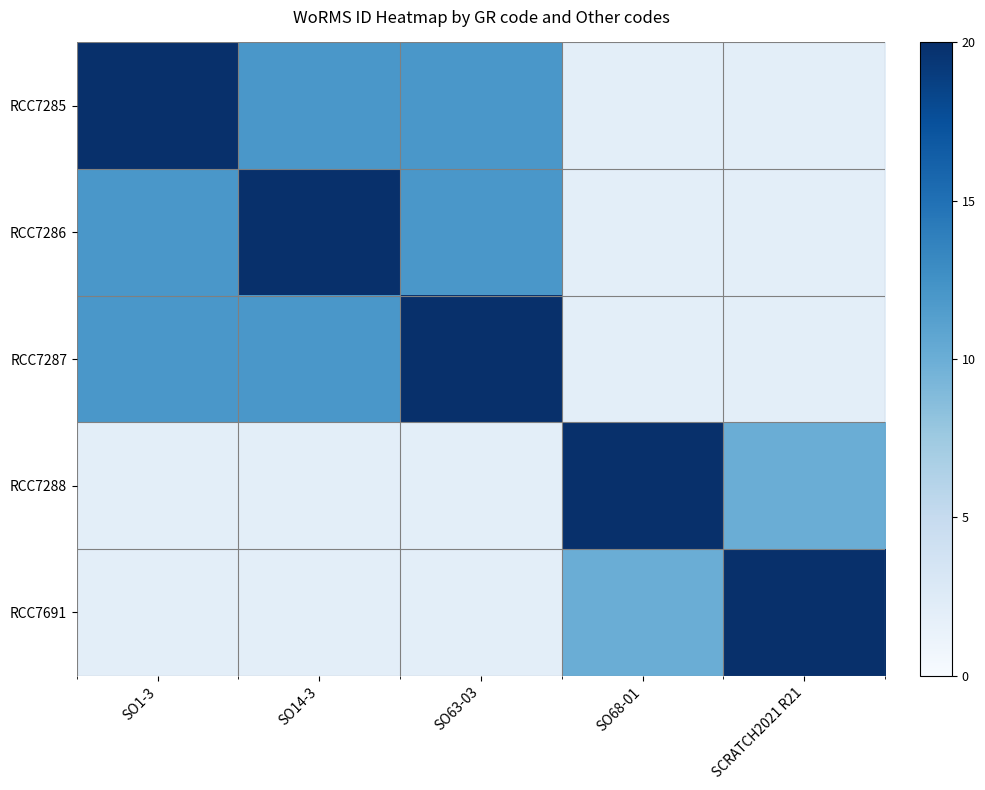

Which category has the highest value across all series?

SO1-3